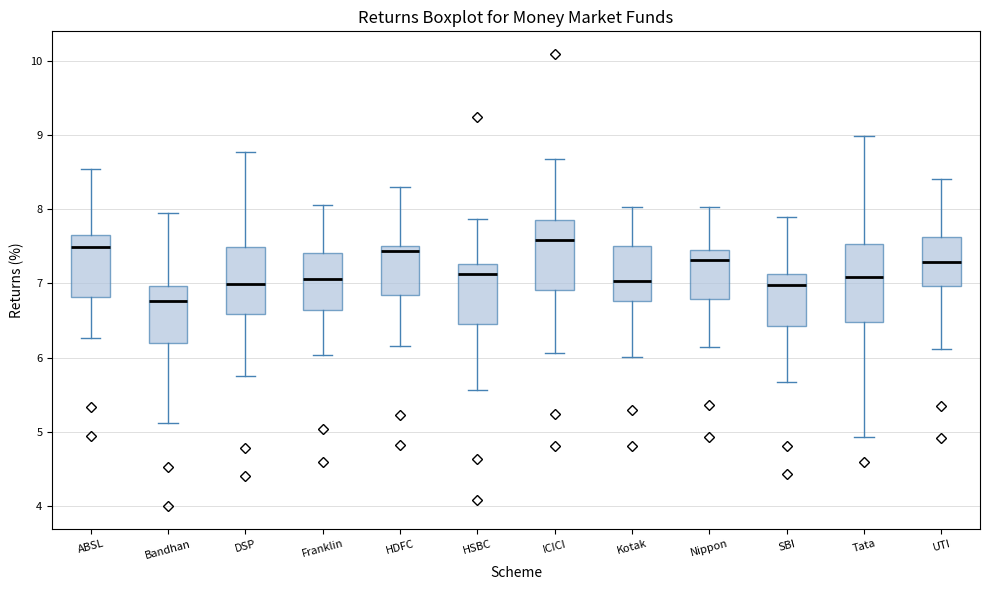

Reading left to right, read every box against the y-axis: the position of its median line, the range the box covers, and the ends of its whiskers. The values are not printed on the chart, so give them approximately, as read against the axis.

ABSL: median 7.5, box 6.8 to 7.7, whiskers 6.3 to 8.5
Bandhan: median 6.8, box 6.2 to 7.0, whiskers 5.1 to 8.0
DSP: median 7.0, box 6.6 to 7.5, whiskers 5.8 to 8.8
Franklin: median 7.1, box 6.6 to 7.4, whiskers 6.0 to 8.1
HDFC: median 7.4, box 6.8 to 7.5, whiskers 6.2 to 8.3
HSBC: median 7.1, box 6.5 to 7.3, whiskers 5.6 to 7.9
ICICI: median 7.6, box 6.9 to 7.9, whiskers 6.1 to 8.7
Kotak: median 7.0, box 6.8 to 7.5, whiskers 6.0 to 8.0
Nippon: median 7.3, box 6.8 to 7.5, whiskers 6.1 to 8.0
SBI: median 7.0, box 6.4 to 7.1, whiskers 5.7 to 7.9
Tata: median 7.1, box 6.5 to 7.5, whiskers 4.9 to 9.0
UTI: median 7.3, box 7.0 to 7.6, whiskers 6.1 to 8.4